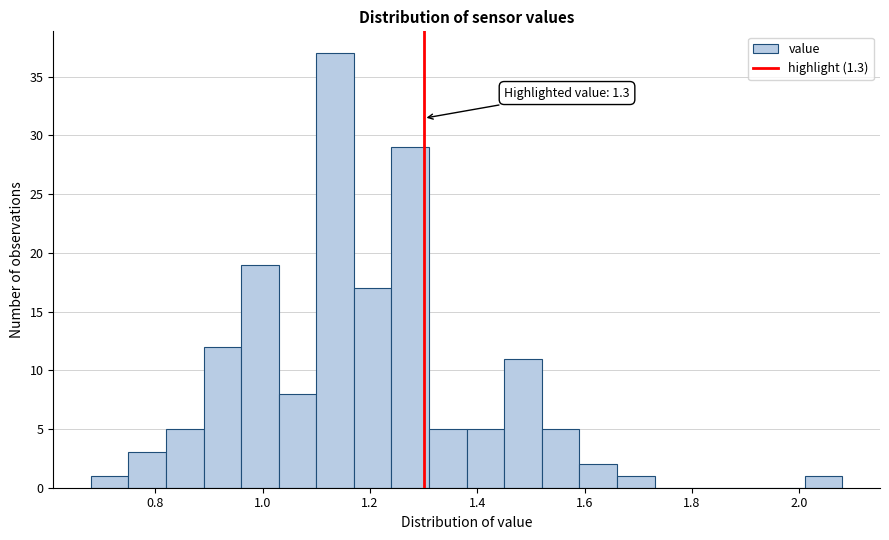

Around what value on the x-axis is the tallest bar? Give the approximate position of its centre, as read against the axis.

1.14